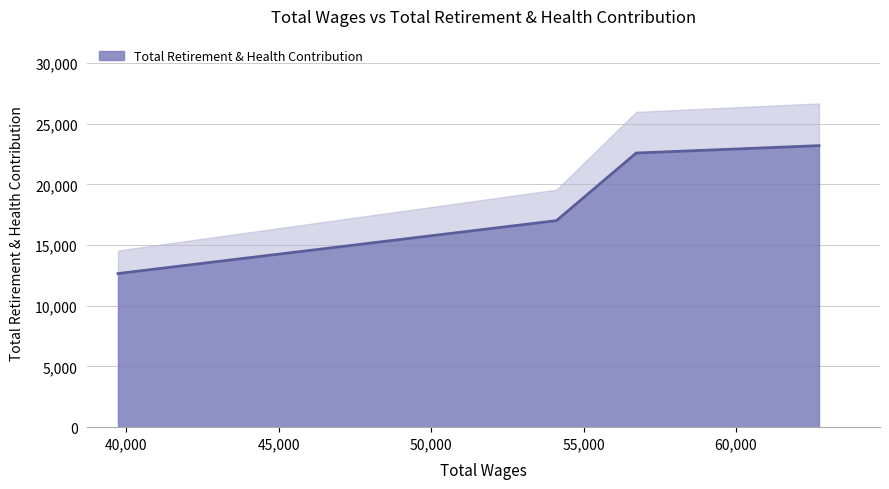

How many distinct data groups are displayed?

1